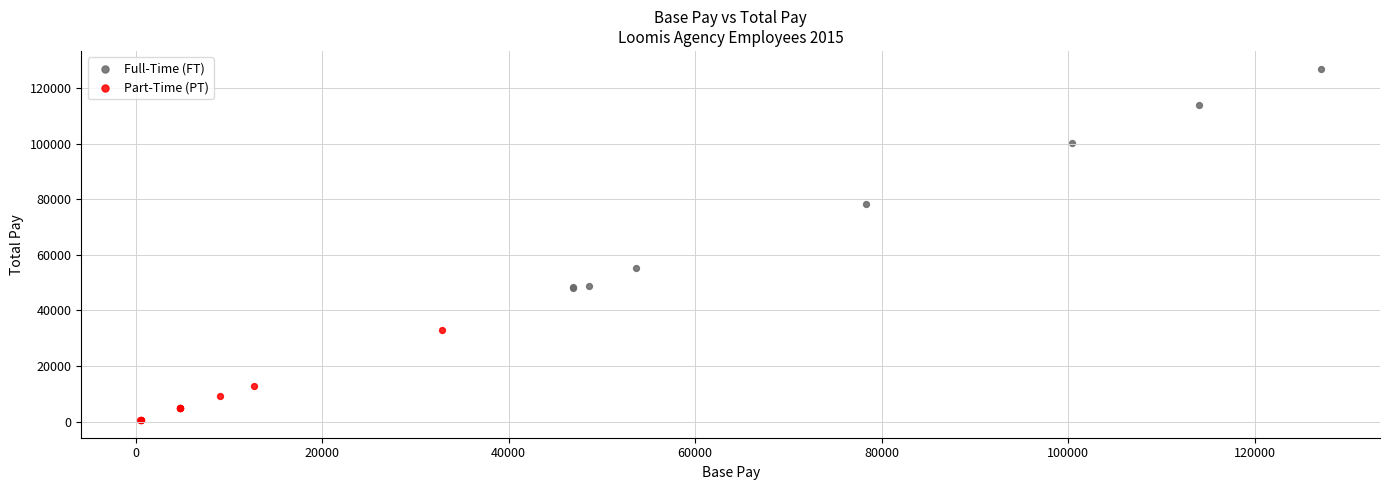

Which series reaches the maximum Y coordinate?

Full-Time (FT)